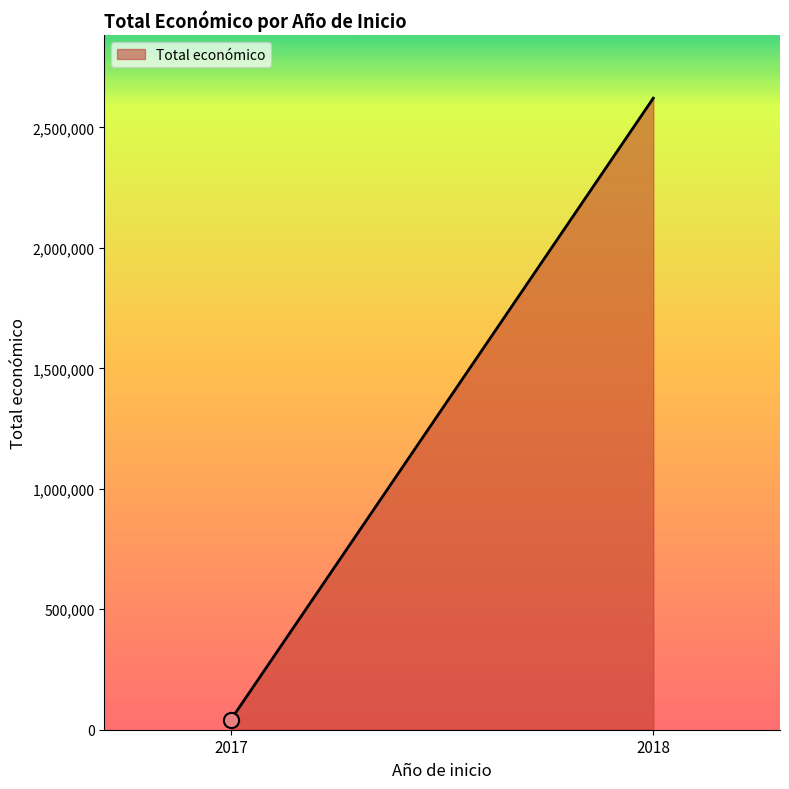

Between 2018 and 2017, which is larger?

2018